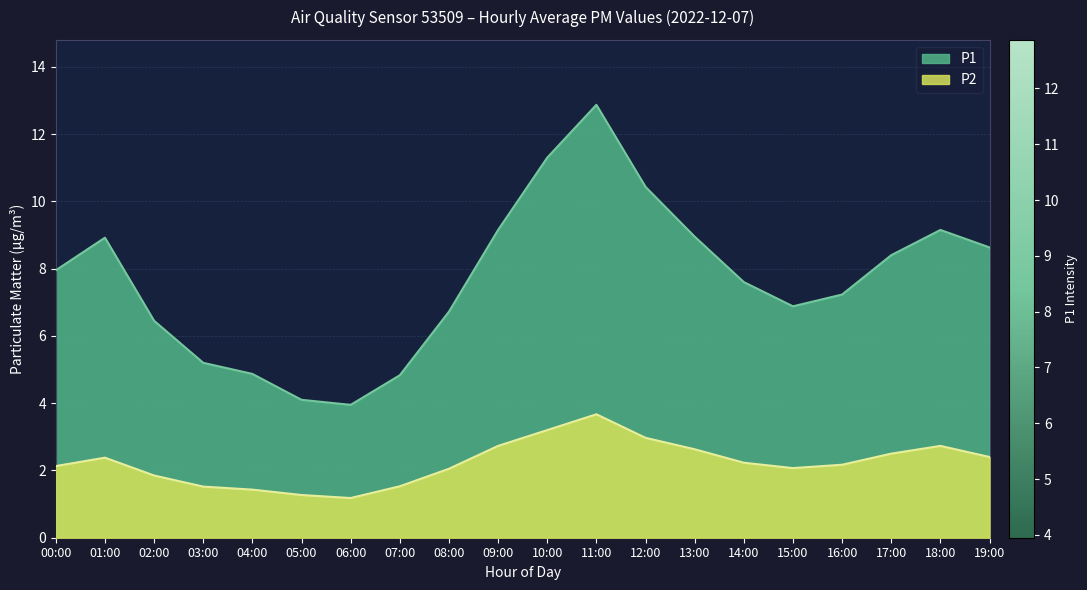

The value of P2 at 09:00 is 2.7. True or false?

True